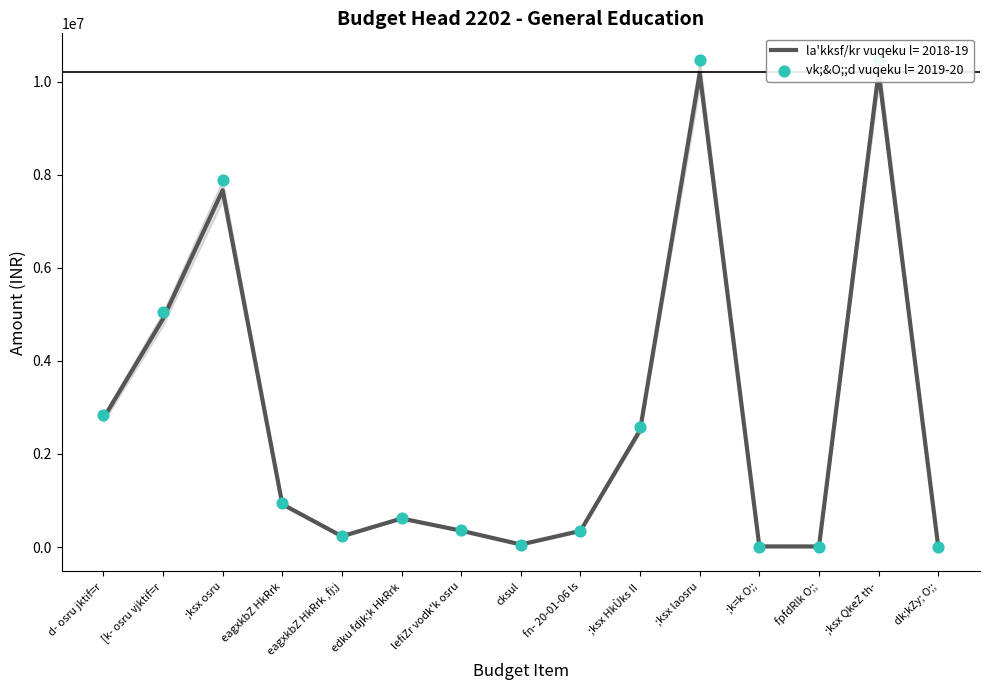

Which series reaches the minimum Y coordinate?

la'kksf/kr vuqeku l= 2018-19